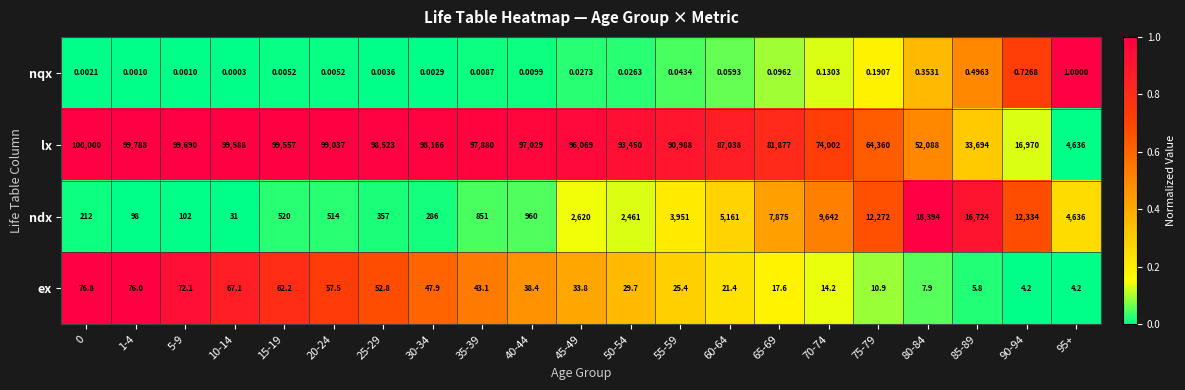

Rank the series by their maximum value, from lowest to highest.

nqx, ex, ndx, lx